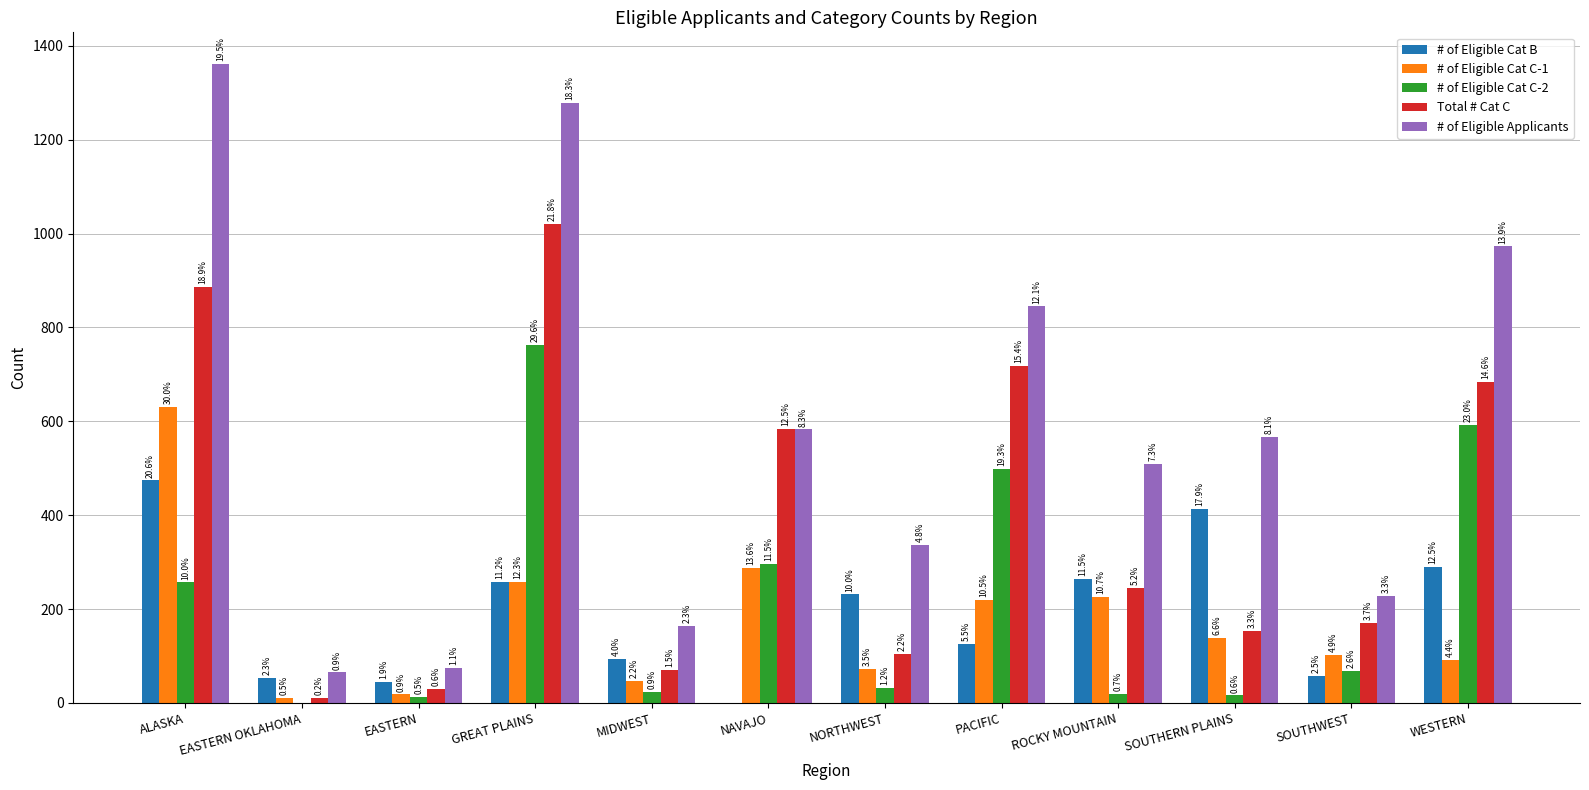

What is the sum of the # of Eligible Cat C-2 values at EASTERN and ALASKA?

269